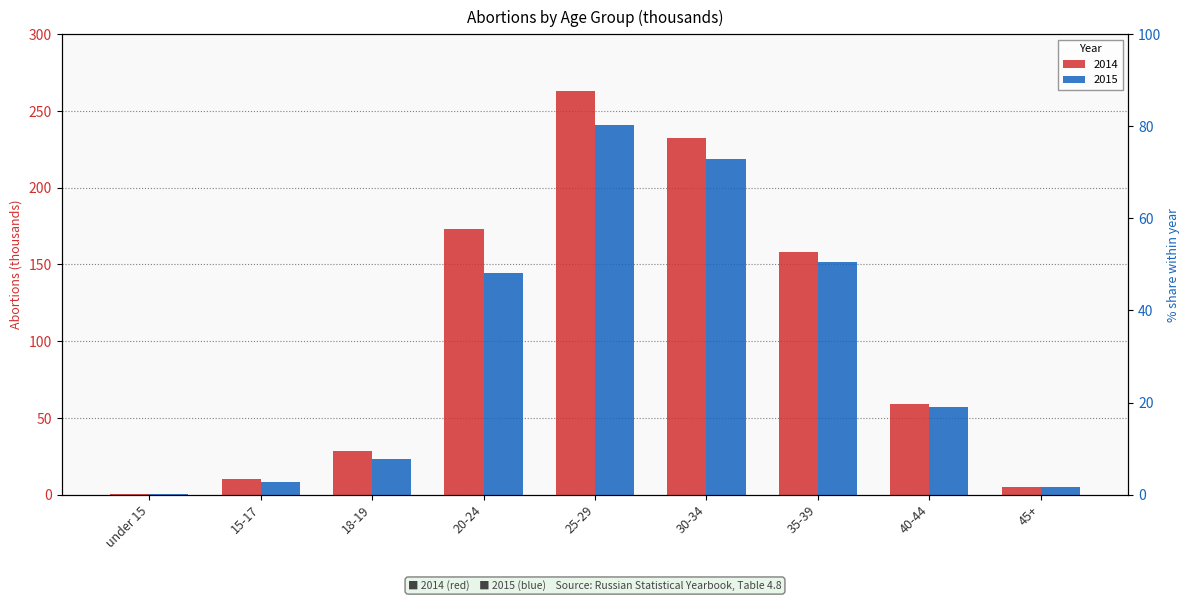

Reading right to left, transcribe all the data shown in this chart.

2014: 4.8	58.9	157.9	232.7	263.3	173.4	28.7	9.9	0.4
2015: 4.7	57.1	151.7	218.6	240.6	144.1	23.1	8.0	0.3